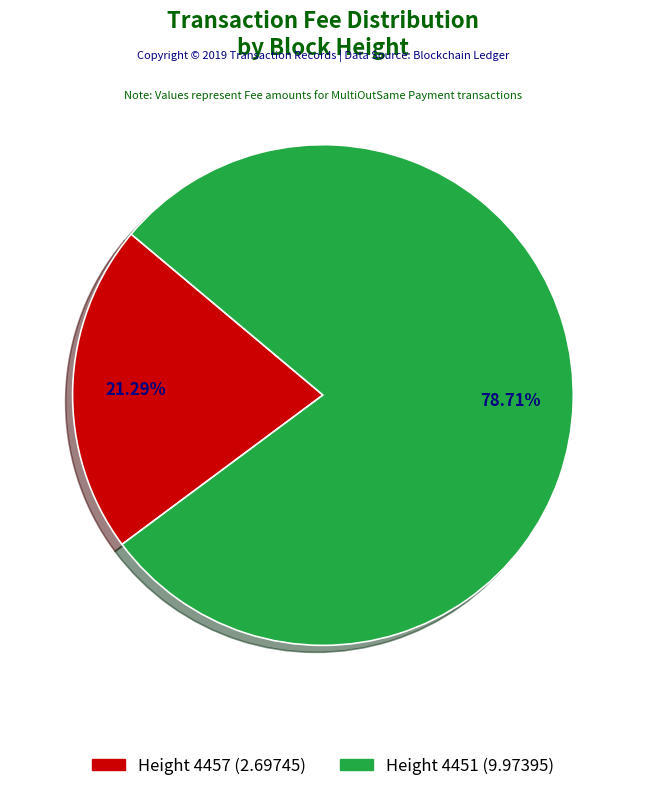

Does any single category account for the majority?

Yes